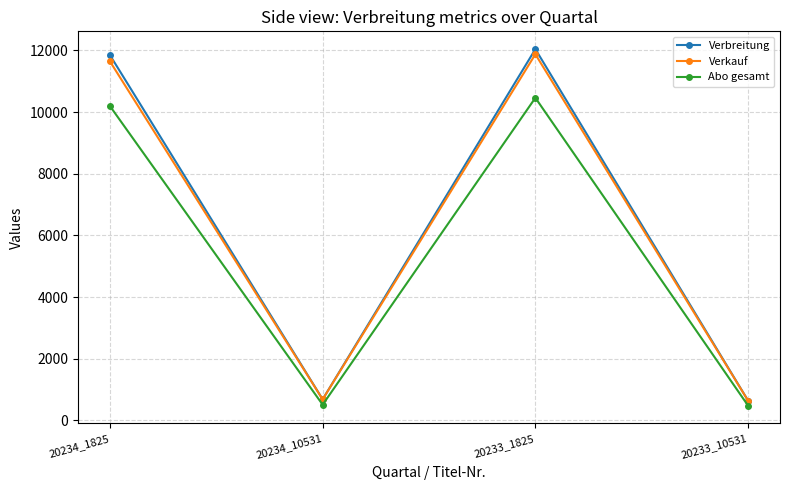

Where is Abo gesamt nearest to the value 5469?

20234_1825